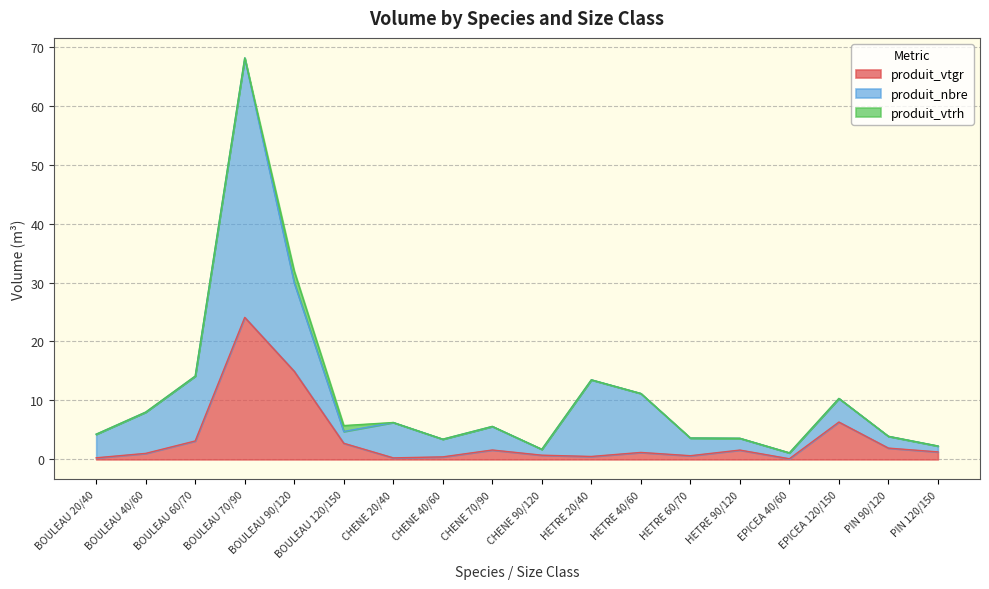

What is the greatest value displayed?

68.1